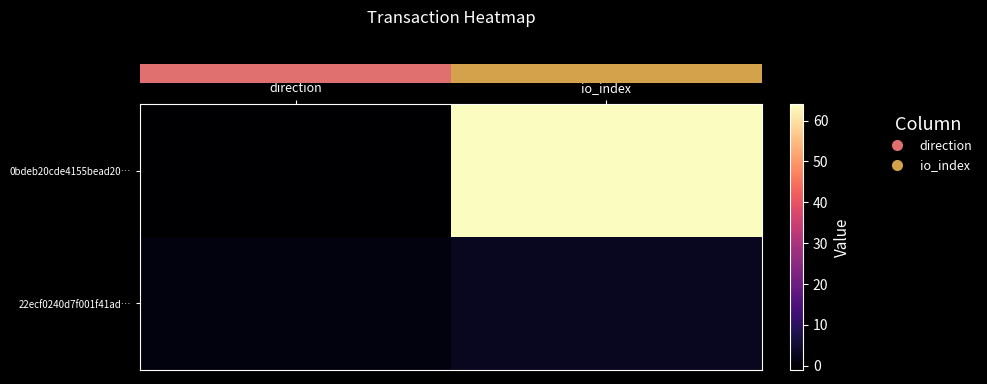

What is the minimum value shown in the chart?

-1